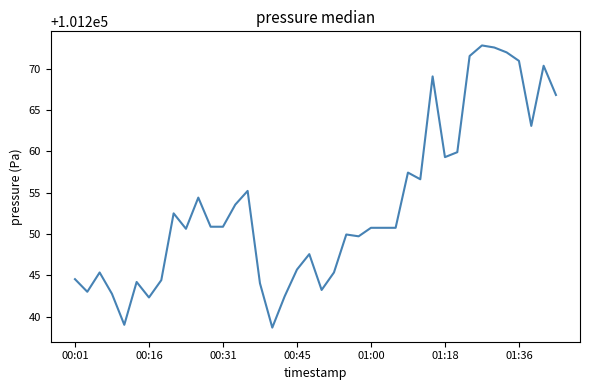

What is the maximum value shown in the chart?

101272.8